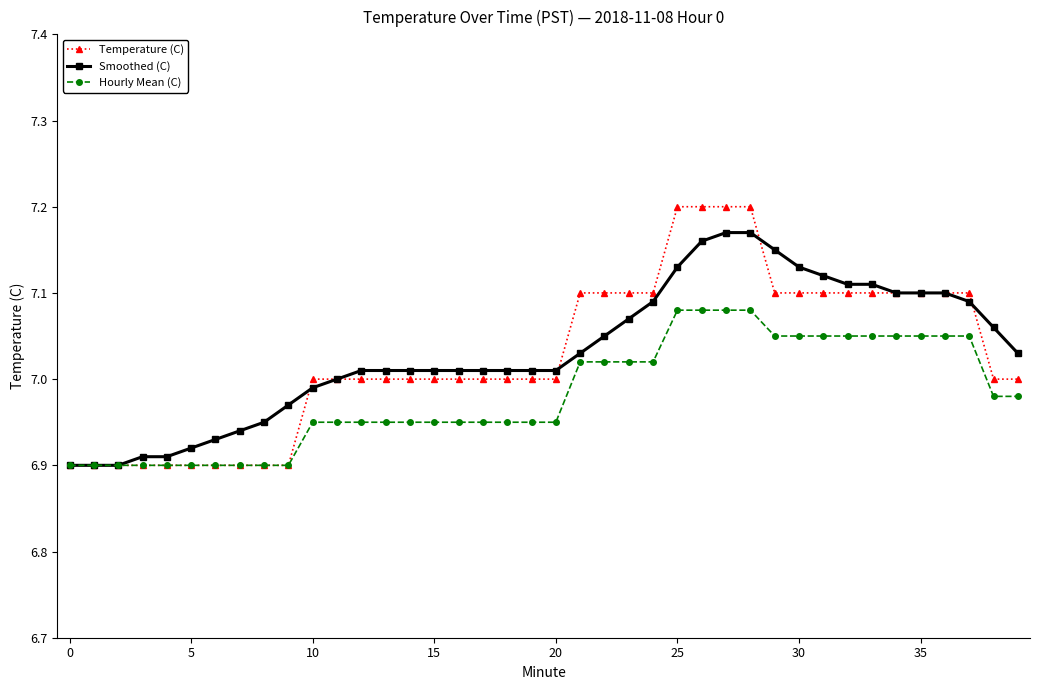

What is the difference between the maximum and minimum values in the Temperature (C) series?

0.3